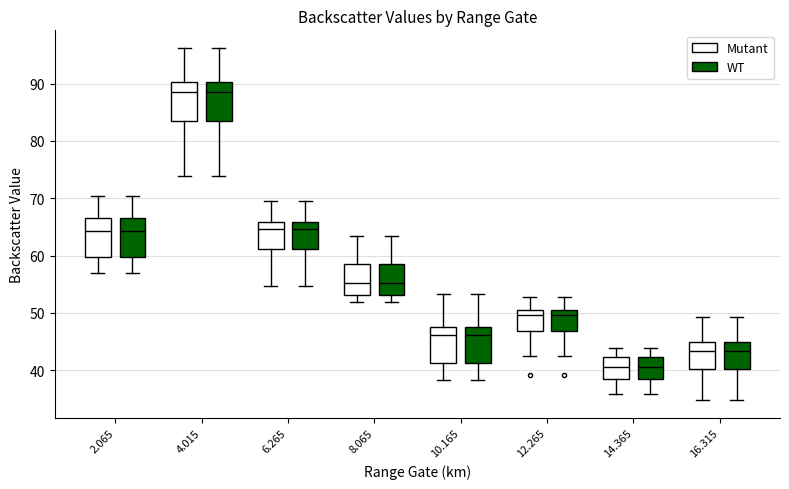

Reading left to right, transcribe this box plot: for each box, give where its median line is, the range the box spans, and where its two whiskers end, as read against the y-axis. The values are not printed on the chart, so give them approximately, as read against the axis.

2.065 (Mutant): median 64, box 60 to 67, whiskers 57 to 70
2.065 (WT): median 64, box 60 to 67, whiskers 57 to 70
4.015 (Mutant): median 89, box 84 to 90, whiskers 74 to 96
4.015 (WT): median 89, box 84 to 90, whiskers 74 to 96
6.265 (Mutant): median 65, box 61 to 66, whiskers 55 to 70
6.265 (WT): median 65, box 61 to 66, whiskers 55 to 70
8.065 (Mutant): median 55, box 53 to 59, whiskers 52 to 64
8.065 (WT): median 55, box 53 to 59, whiskers 52 to 64
10.165 (Mutant): median 46, box 41 to 48, whiskers 38 to 53
10.165 (WT): median 46, box 41 to 48, whiskers 38 to 53
12.265 (Mutant): median 50, box 47 to 51, whiskers 43 to 53
12.265 (WT): median 50, box 47 to 51, whiskers 43 to 53
14.365 (Mutant): median 41, box 39 to 42, whiskers 36 to 44
14.365 (WT): median 41, box 39 to 42, whiskers 36 to 44
16.315 (Mutant): median 43, box 40 to 45, whiskers 35 to 49
16.315 (WT): median 43, box 40 to 45, whiskers 35 to 49